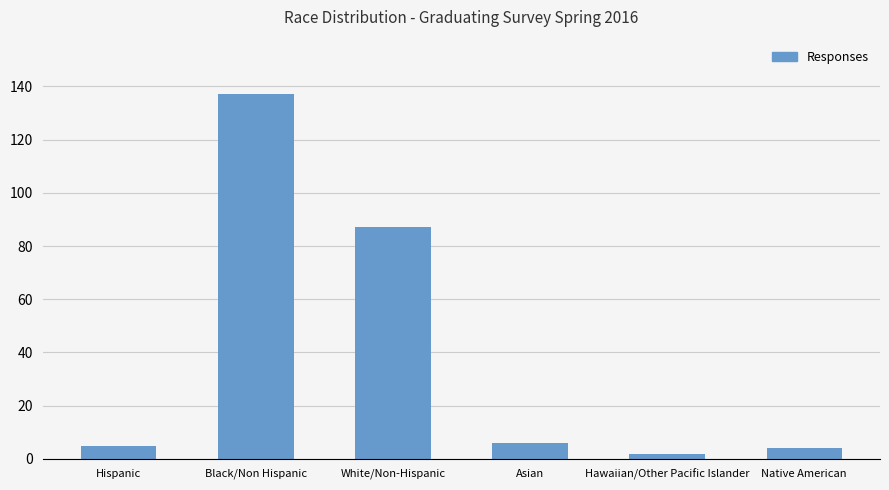

The value at Native American is 4. True or false?

True